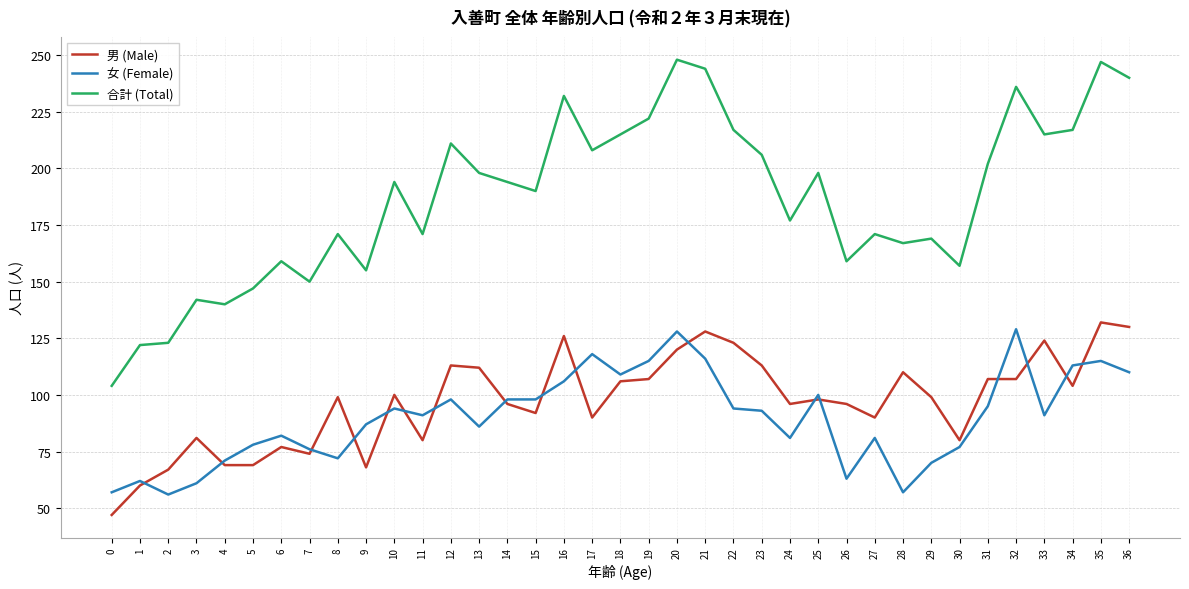

Where do 男 (Male) and 女 (Female) first cross each other?

1 and 2